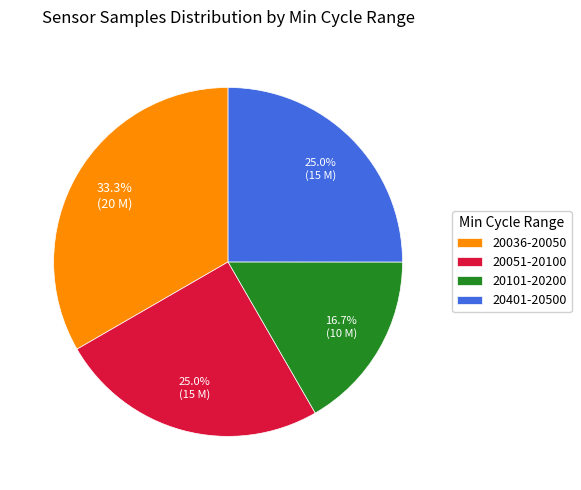

What portion of the pie excludes 20401-20500?

75.0%